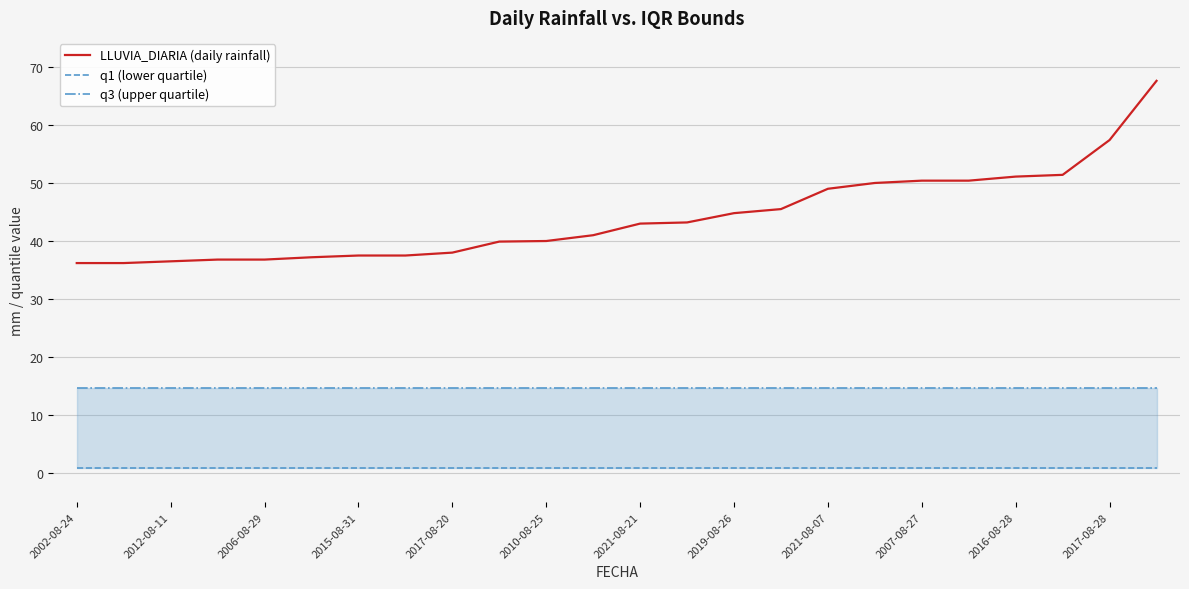

Reading right to left, list all the values displayed in this chart.

LLUVIA_DIARIA (daily rainfall): 67.6	57.4	51.4	51.1	50.4	50.4	50.0	49.0	45.5	44.8	43.2	43.0	41.0	40.0	39.9	38.0	37.5	37.5	37.2	36.8	36.8	36.5	36.2	36.2
q1 (lower quartile): 0.9	0.9	0.9	0.9	0.9	0.9	0.9	0.9	0.9	0.9	0.9	0.9	0.9	0.9	0.9	0.9	0.9	0.9	0.9	0.9	0.9	0.9	0.9	0.9
q3 (upper quartile): 14.6	14.6	14.6	14.6	14.6	14.6	14.6	14.6	14.6	14.6	14.6	14.6	14.6	14.6	14.6	14.6	14.6	14.6	14.6	14.6	14.6	14.6	14.6	14.6